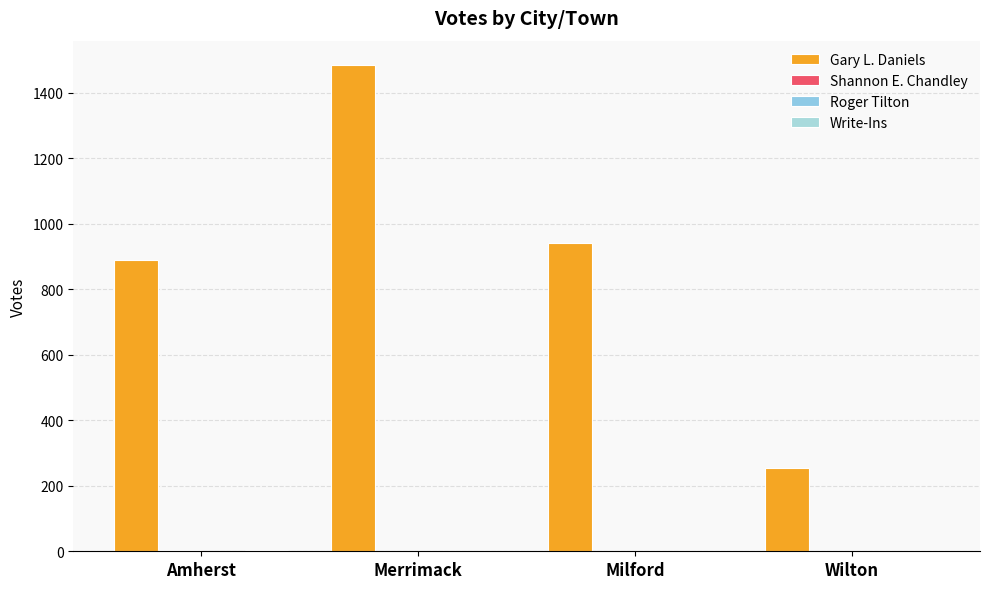

At how many categories does at least one series exceed 860?

3